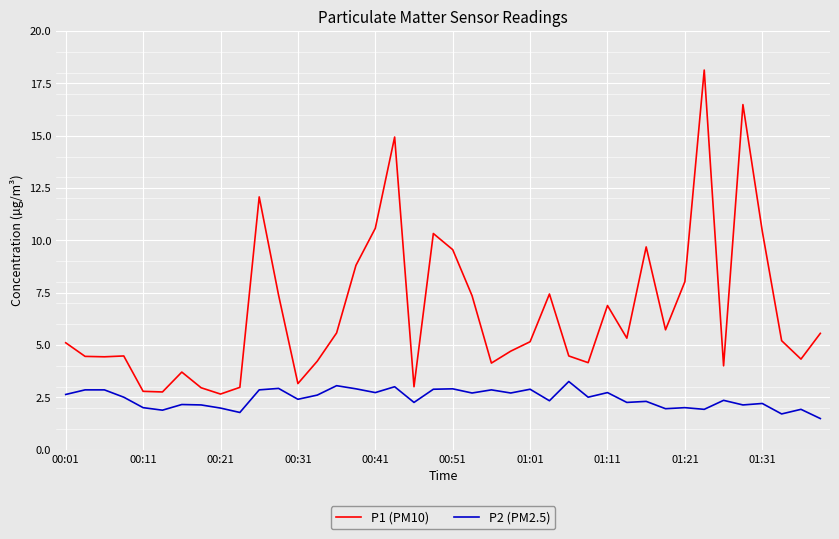

What is the difference between the maximum and minimum values in the P2 (PM2.5) series?

1.8